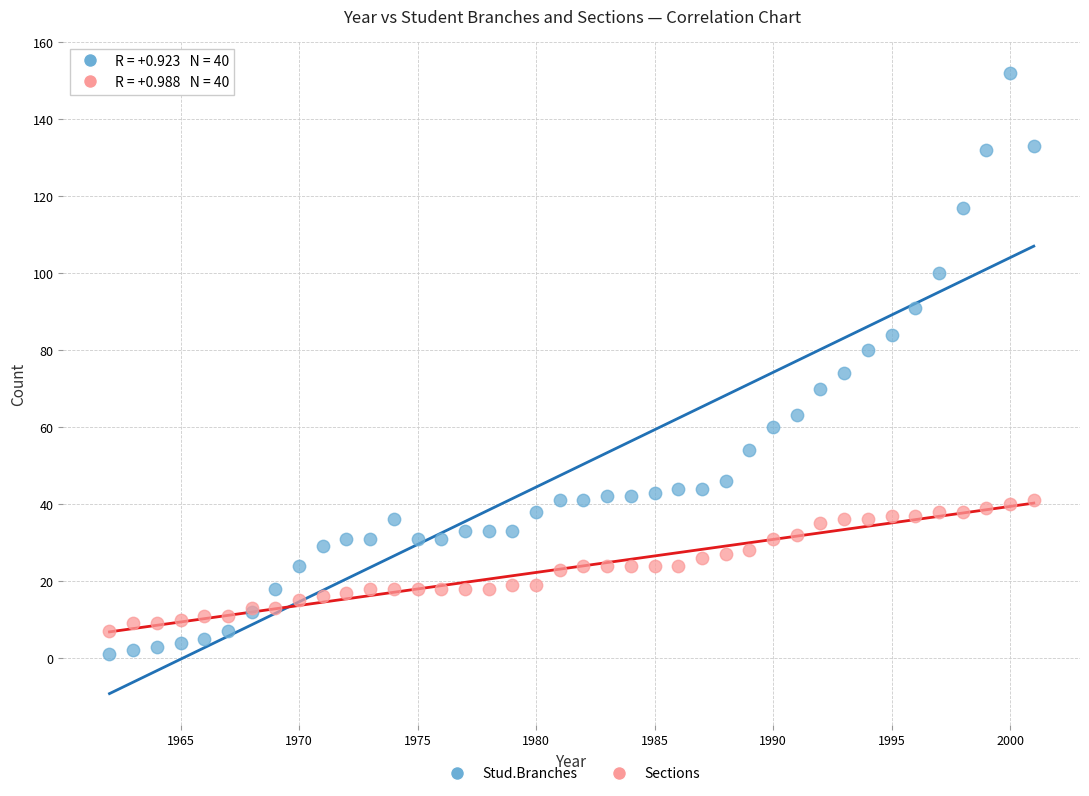

Which series contains the highest Y value?

Stud.Branches